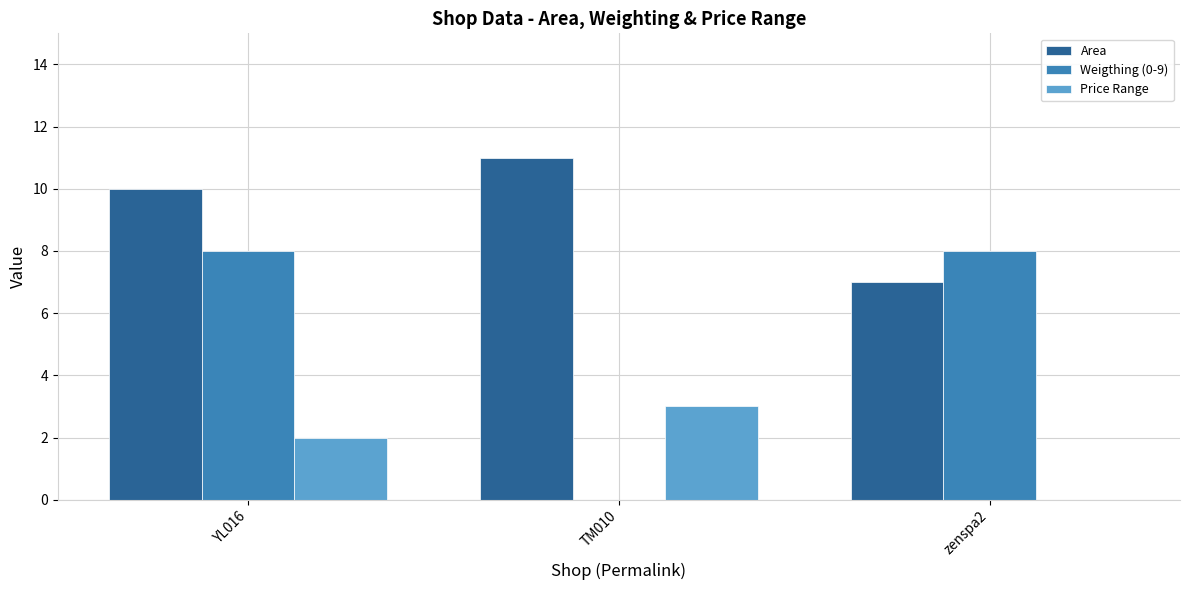

Reading left to right, what are all the values shown in this chart?

Area: YL016=10	TM010=11	zenspa2=7
Weigthing (0-9): YL016=8	TM010=0	zenspa2=8
Price Range: YL016=2	TM010=3	zenspa2=0